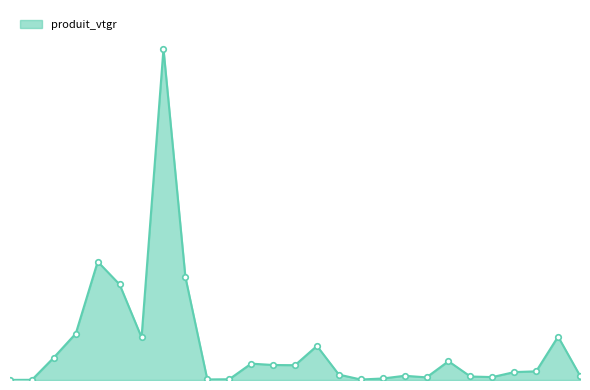

What is the average value?

29.3